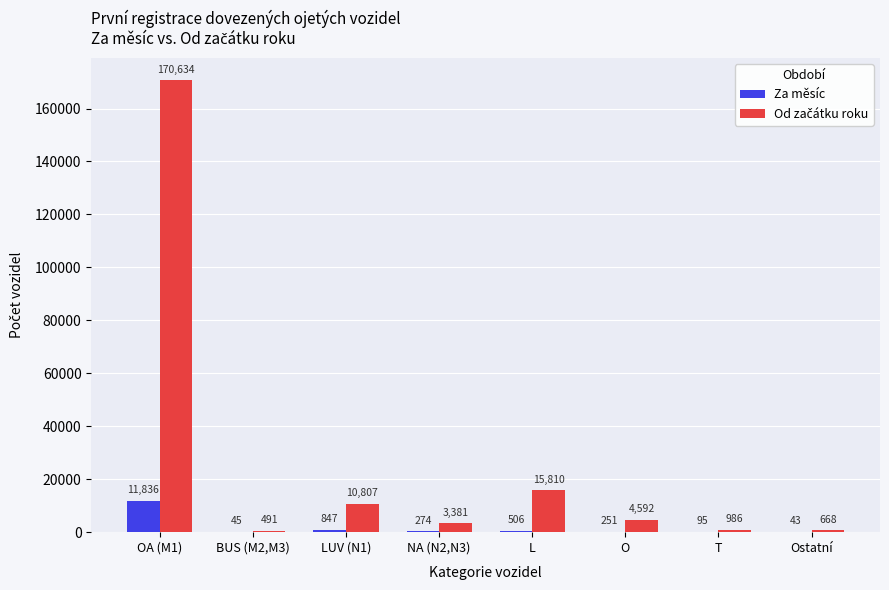

Which label corresponds to the largest value in the chart?

OA (M1)